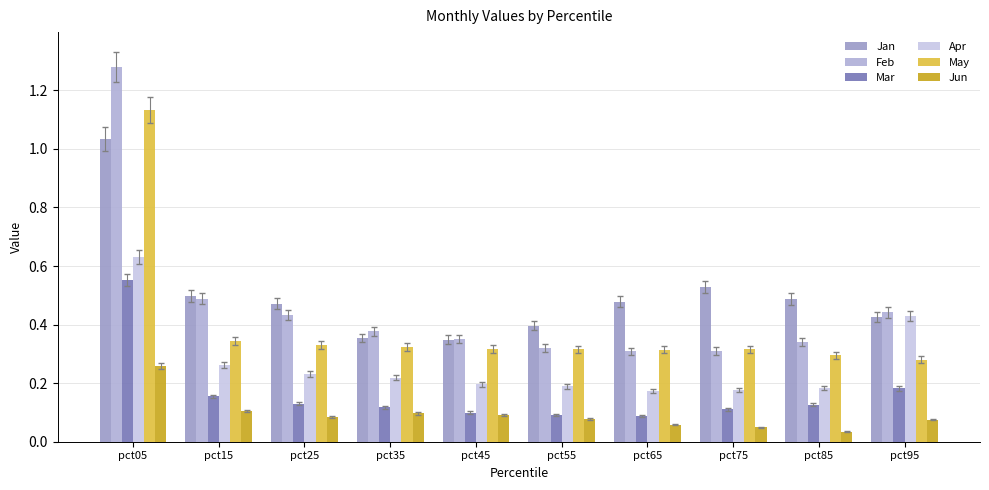

What is the maximum value shown in the chart?

1.3